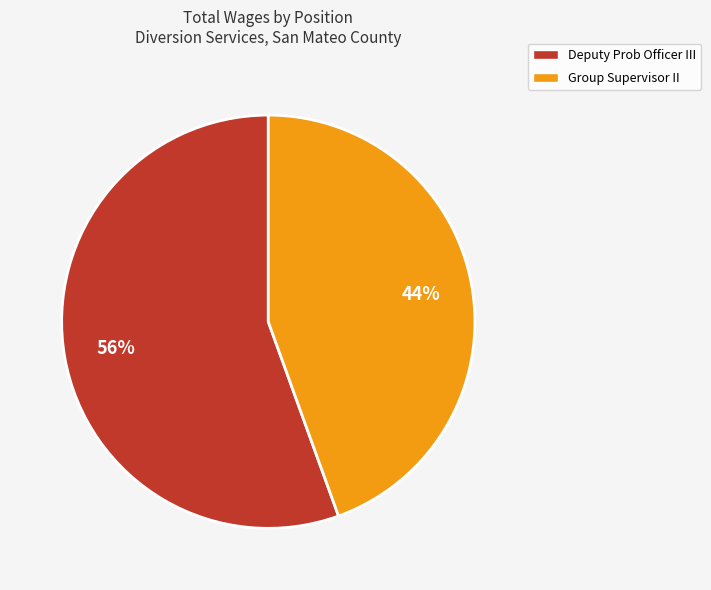

To the nearest percent, what is the combined percentage of Group Supervisor II and Deputy Prob Officer III?

100%